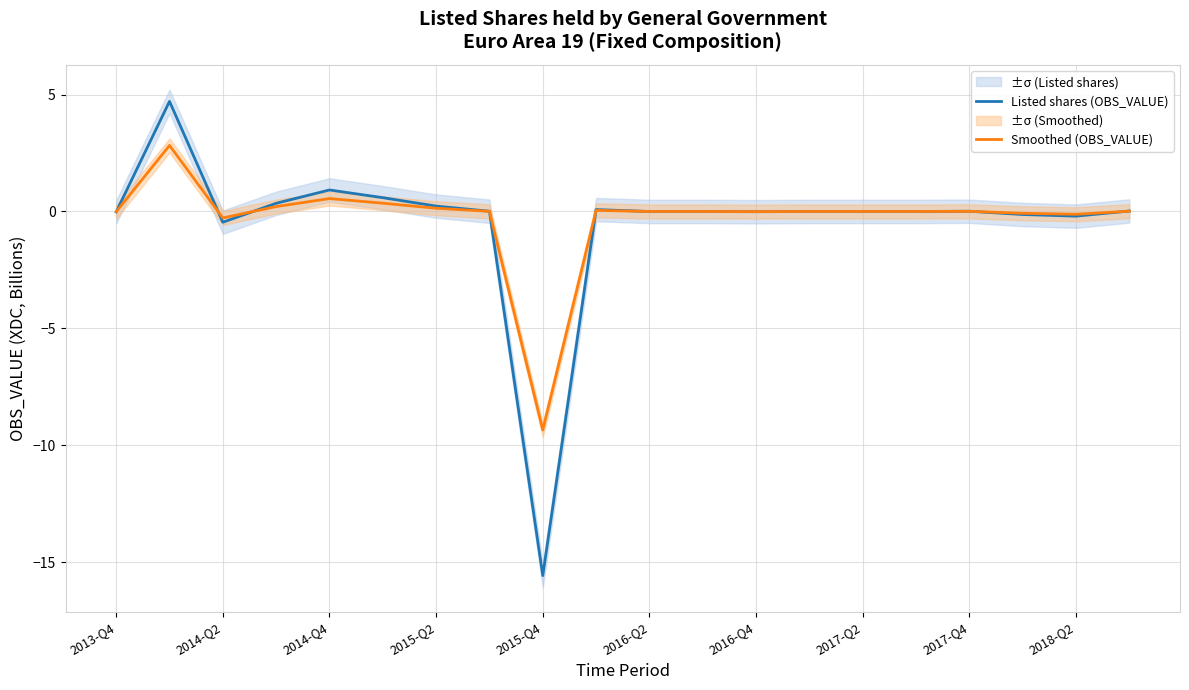

Which category has the lowest value in the Listed shares (OBS_VALUE) series?

2015-Q4